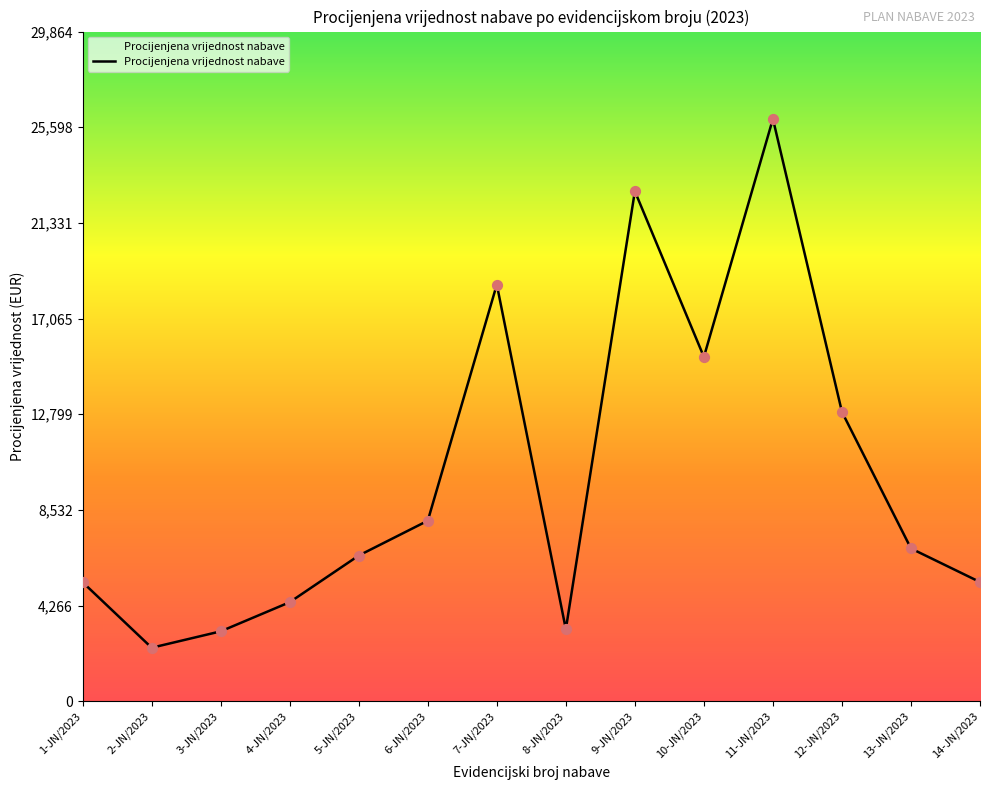

Which has a higher value, 3-JN/2023 or 14-JN/2023?

14-JN/2023